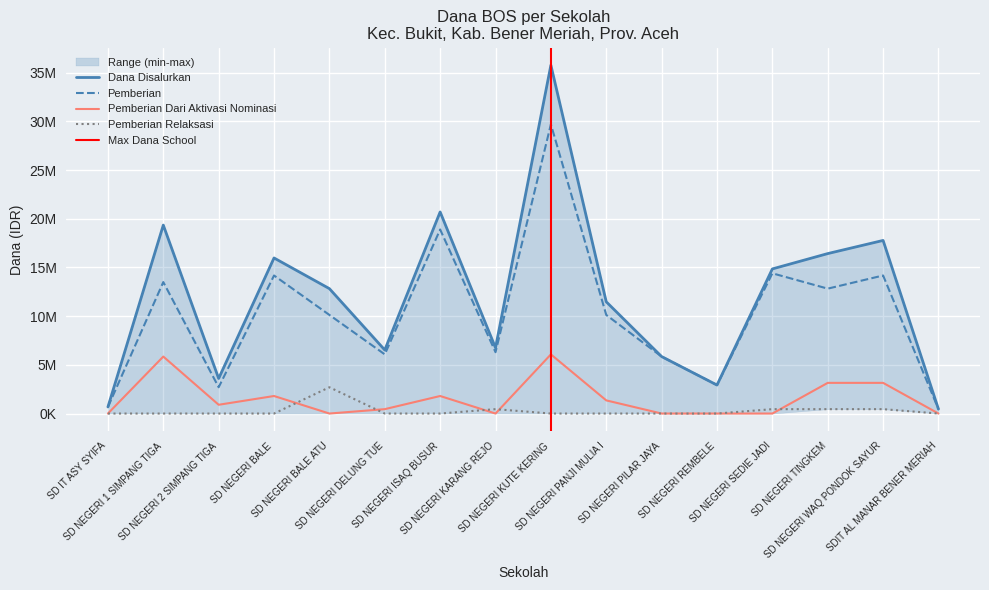

What is the greatest value displayed?

35775000